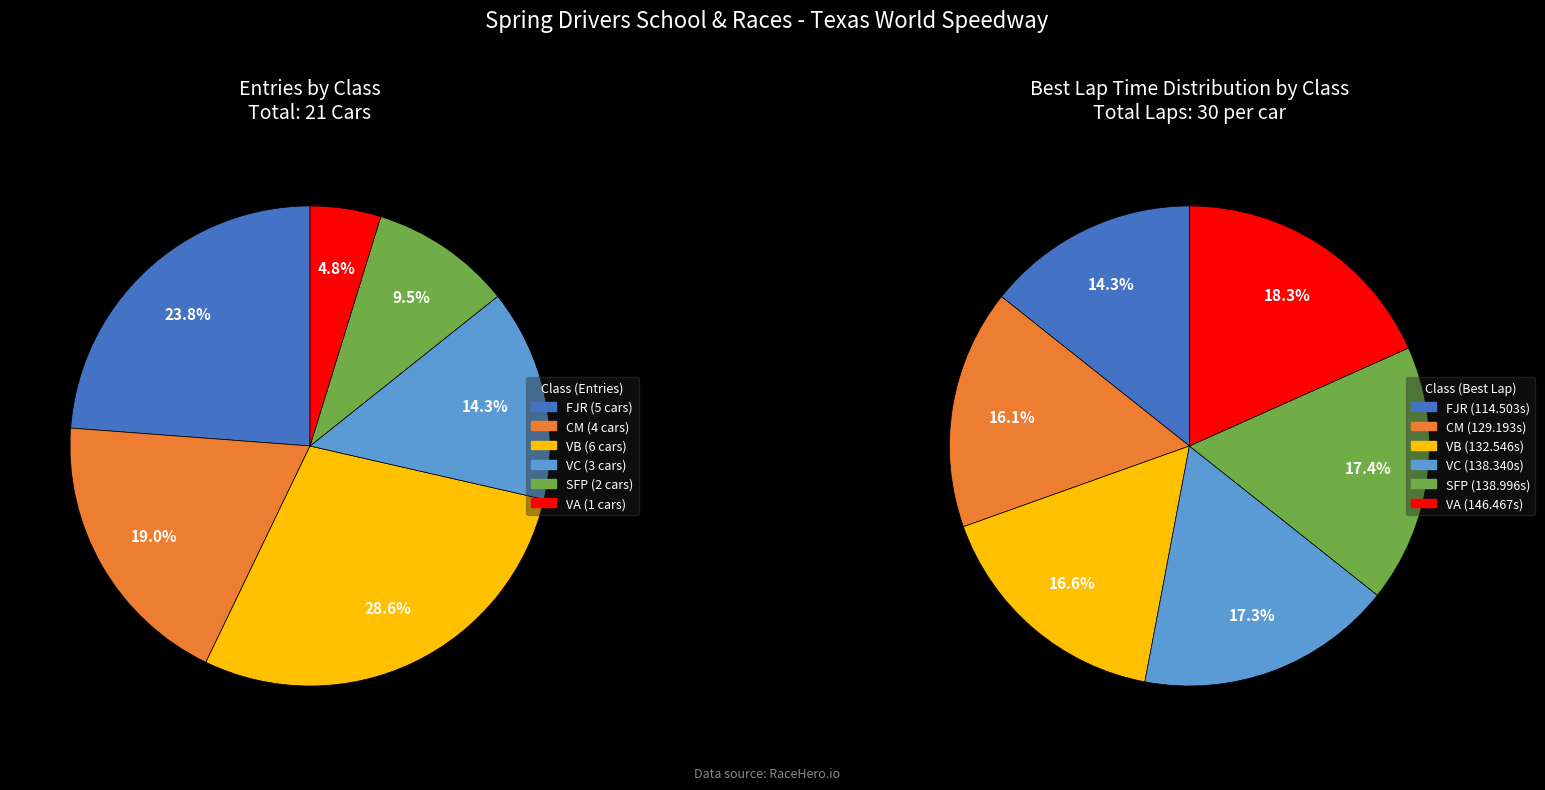

Which category has the biggest portion of the pie?

VB